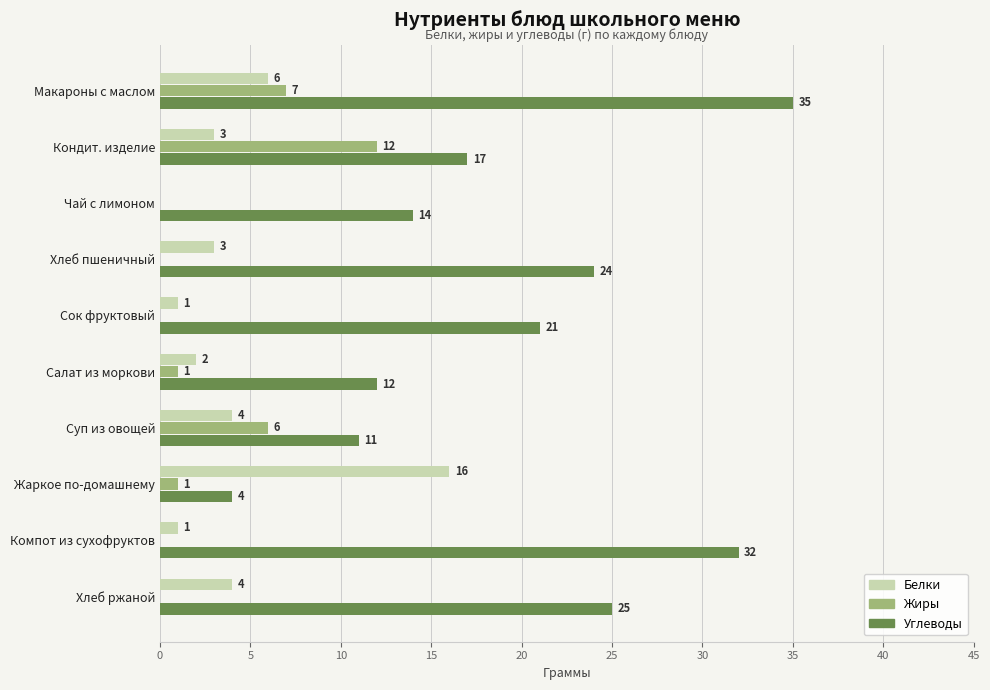

Which series changed the most between Хлеб пшеничный and Суп из овощей?

Углеводы